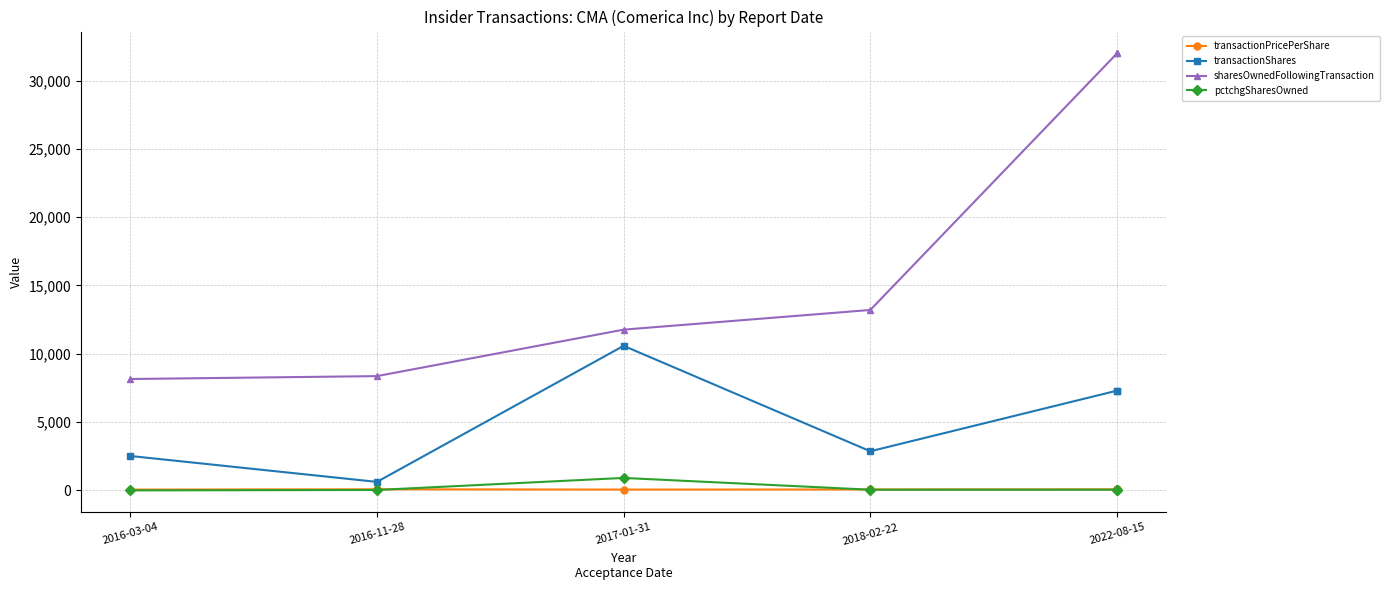

What is the sum of all transactionPricePerShare values?

315.6